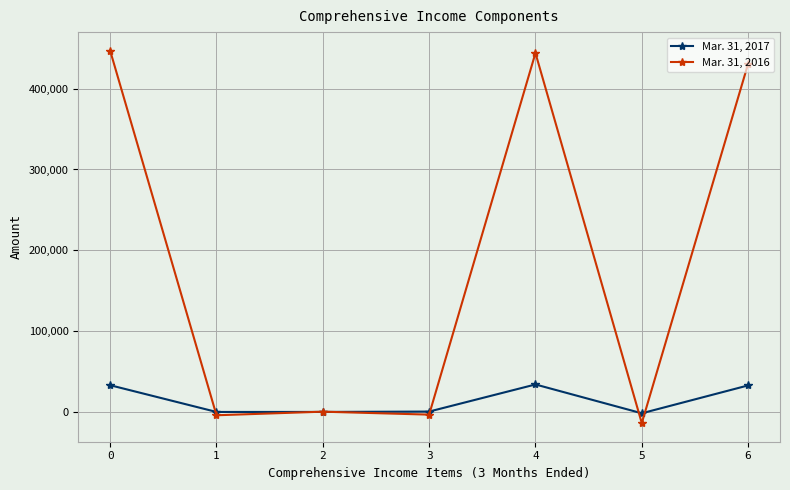

Between 4 and 6, which series saw the biggest shift?

Mar. 31, 2016